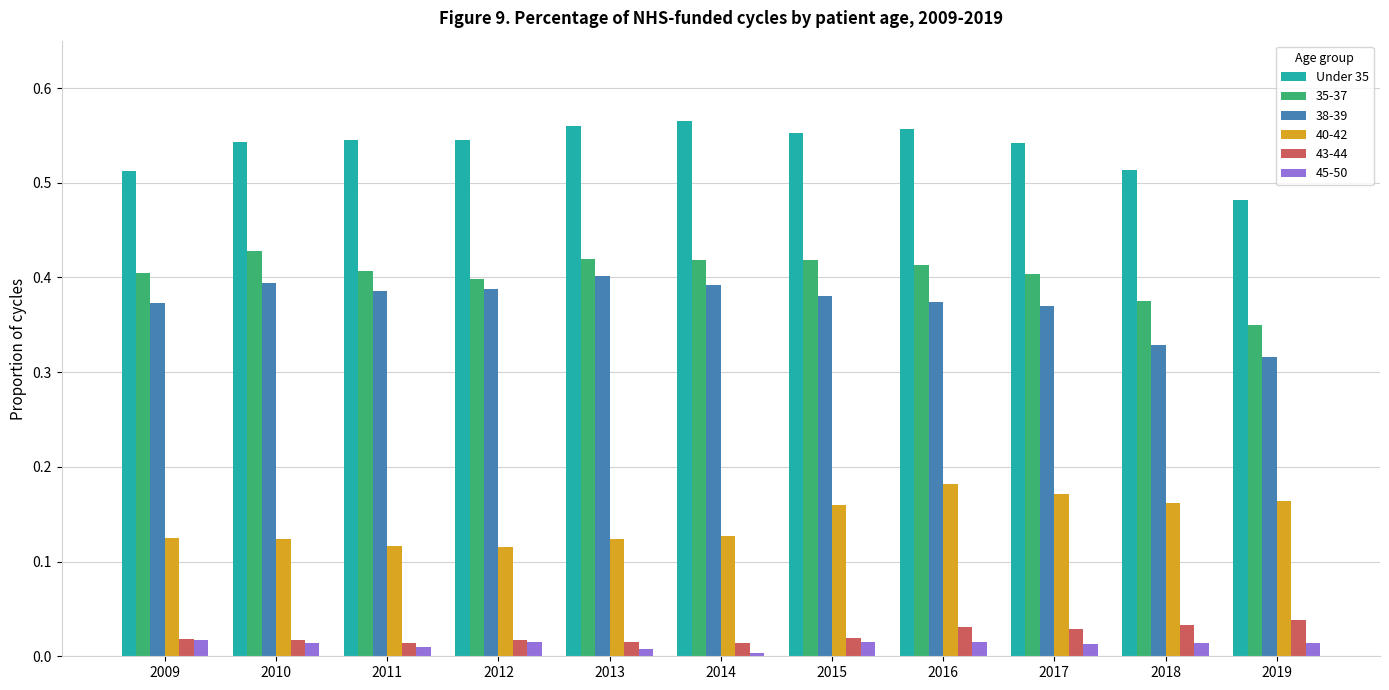

What is the sum of all 40-42 values?

1.6